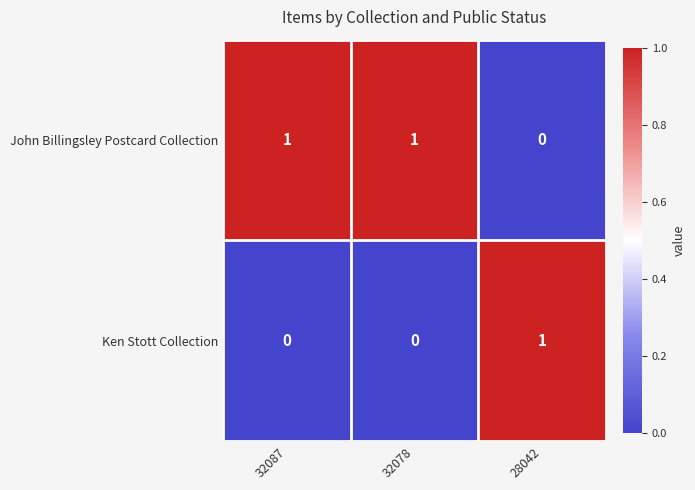

At which label does John Billingsley Postcard Collection reach its minimum?

28042